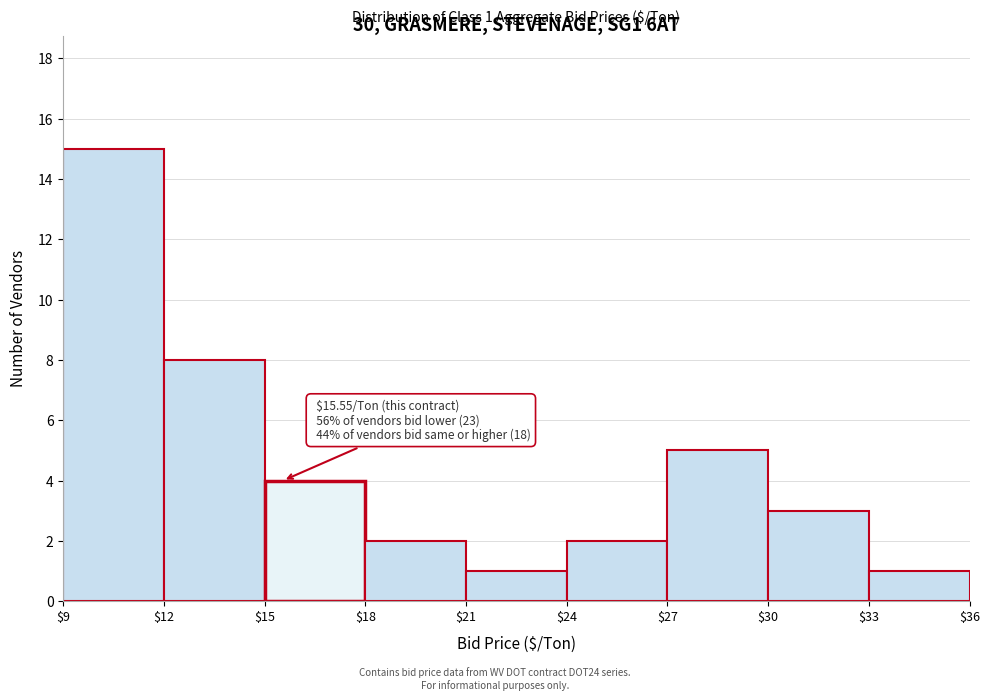

Over which range of the x-axis is the bar tallest?

$9 to $12